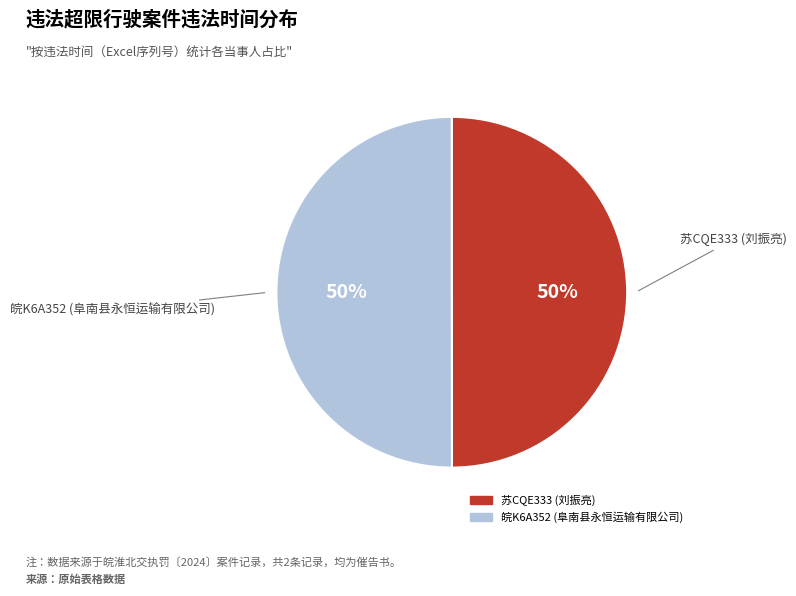

Approximately how many times larger is the value at 苏CQE333 (刘振亮) compared to 皖K6A352 (阜南县永恒运输有限公司)?

1.0